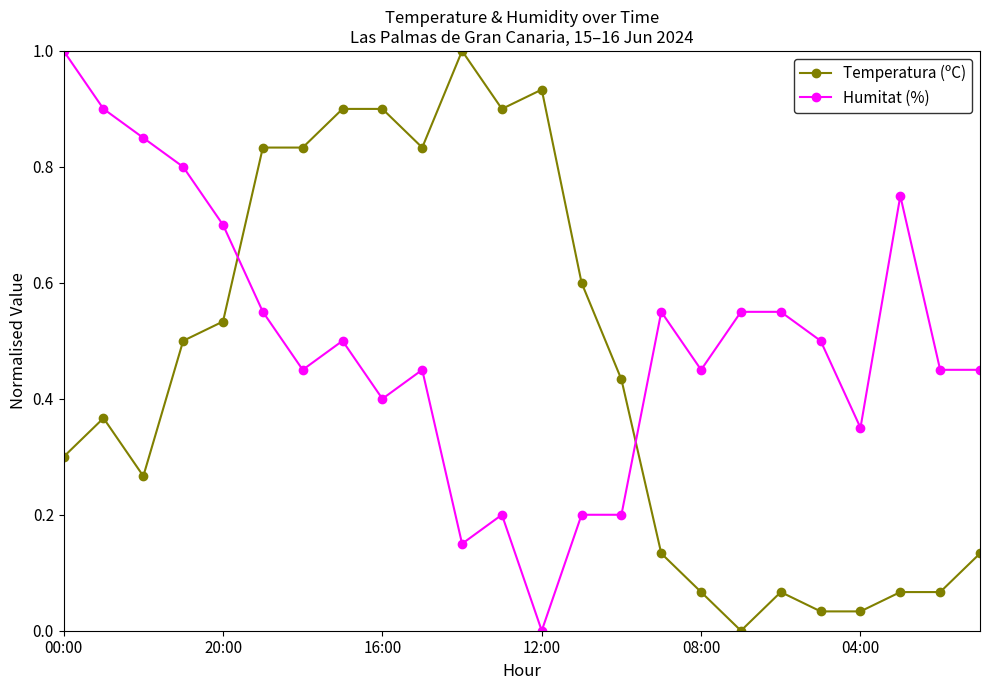

What is the highest value of the Temperatura (ºC) series?

1.0